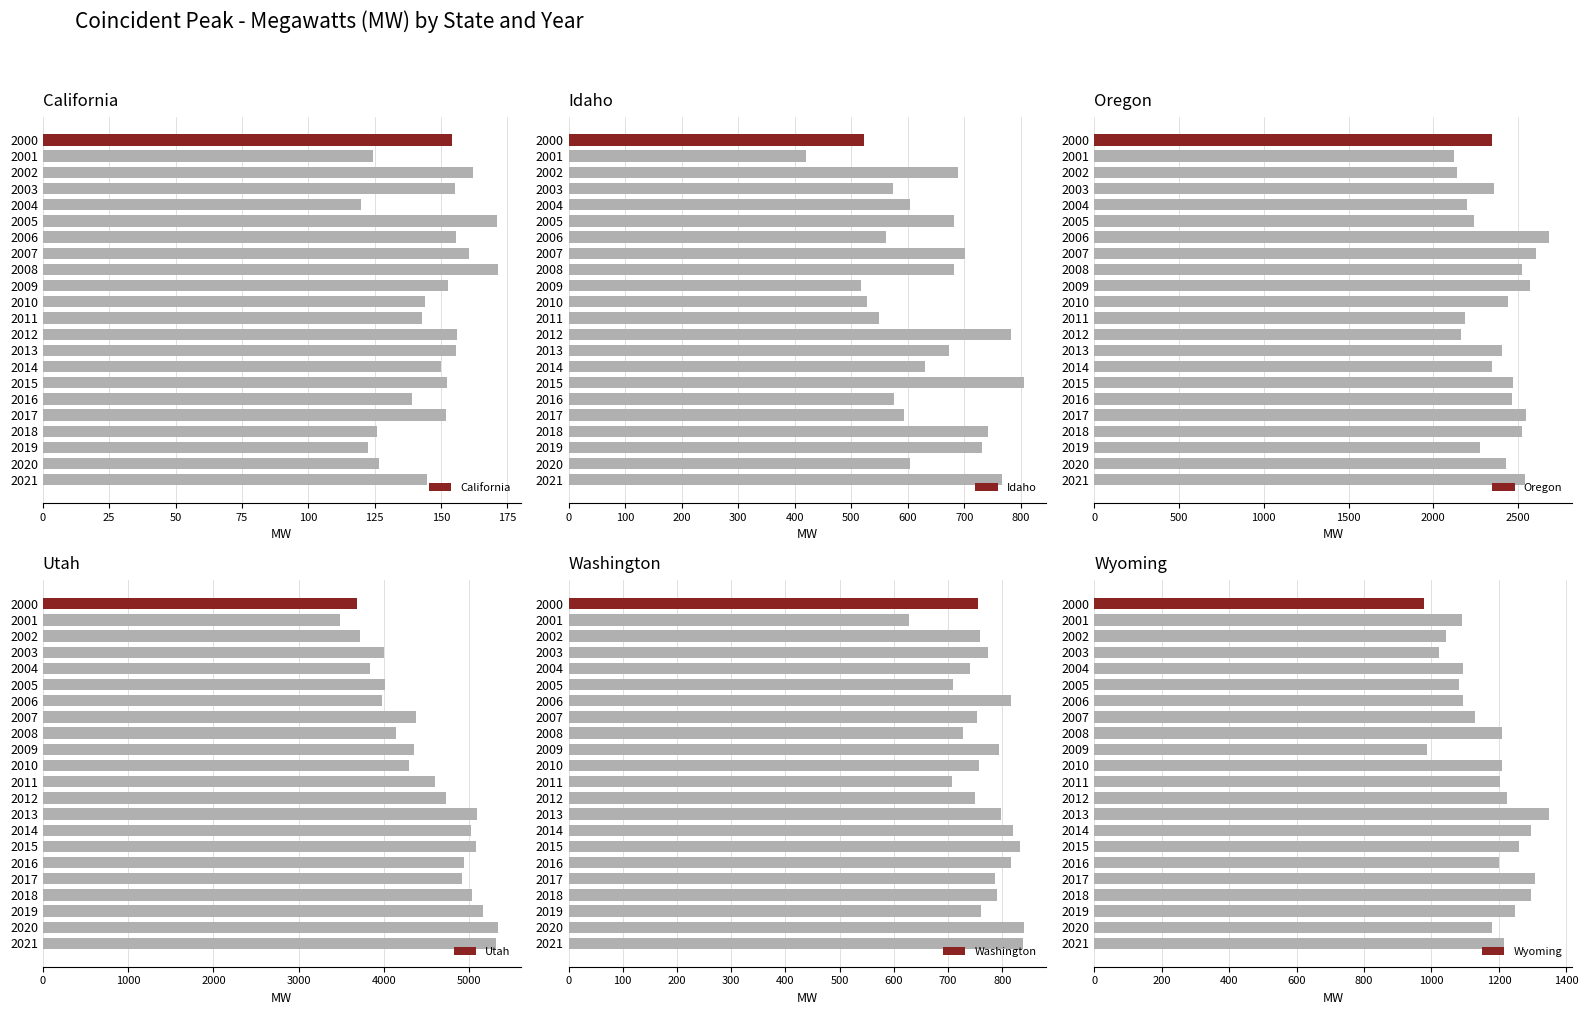

What is the value of the Wyoming bar at the 18th from the left?

1305.6